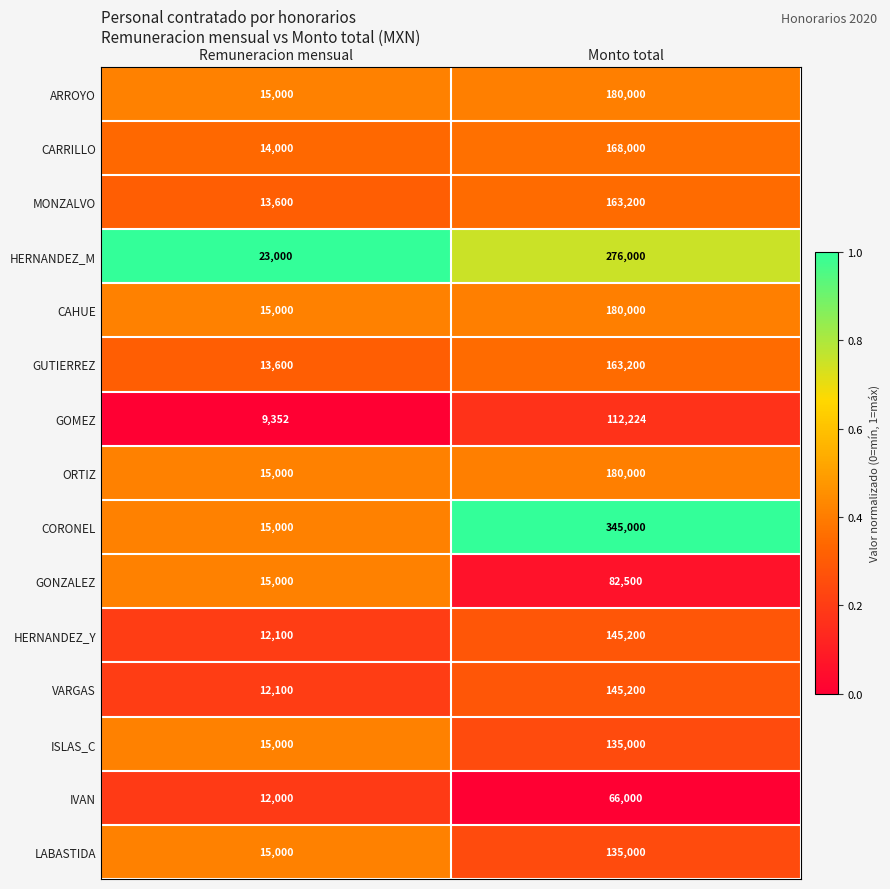

What is the sum of the CARRILLO values at Monto total and Remuneracion mensual?

182000